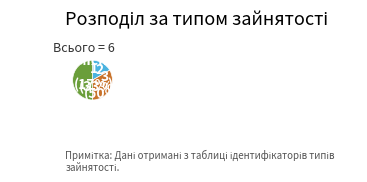

Is Суміщення the majority of the pie?

No